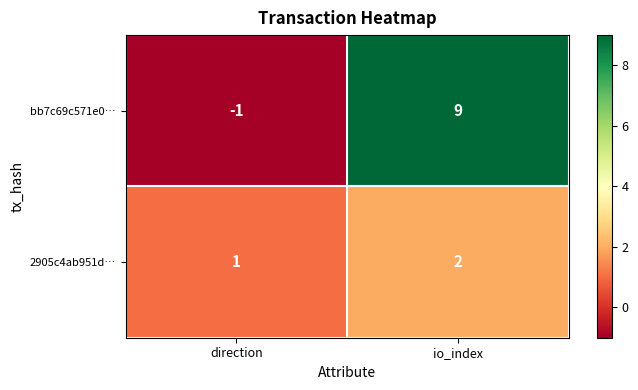

Rank the series at direction from lowest to highest value.

bb7c69c571e0…, 2905c4ab951d…